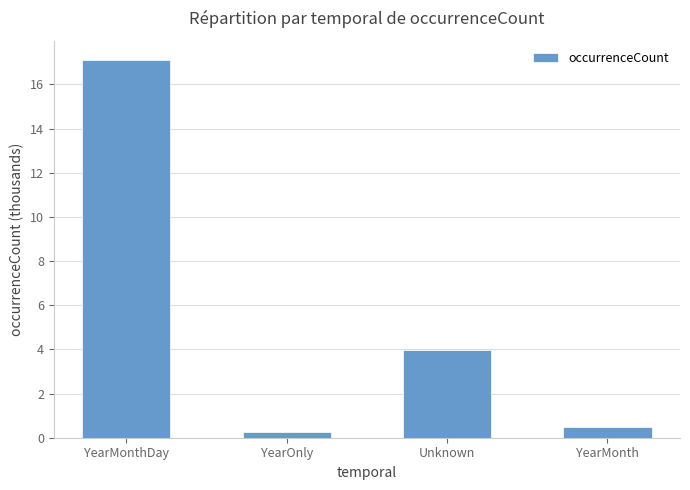

Reading right to left, what are all the values shown in this chart?

YearMonth=0.5	Unknown=4.0	YearOnly=0.3	YearMonthDay=17.1